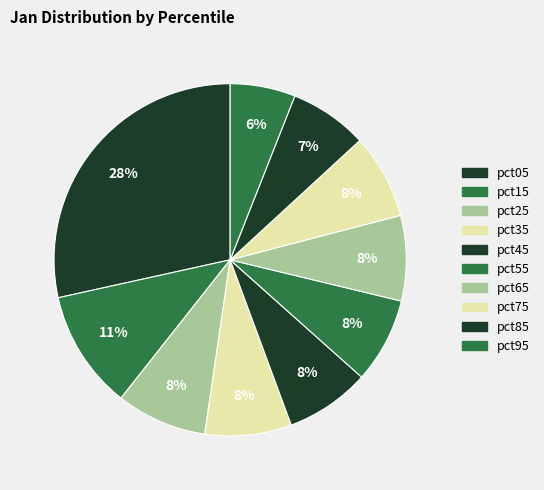

To the nearest percent, what is the difference between the largest and smallest slice percentages?

22%